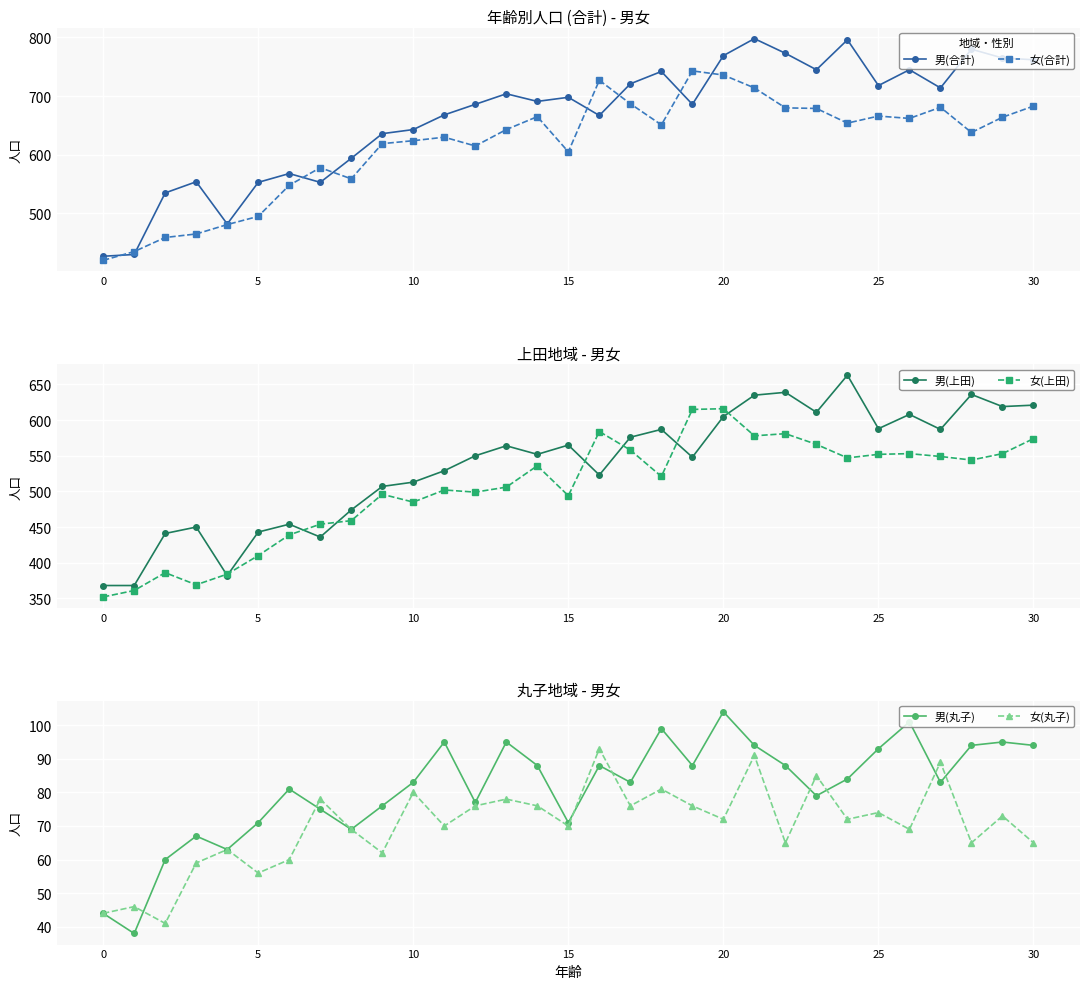

True or false: 男(丸子) has a value of 30 at 17.

False